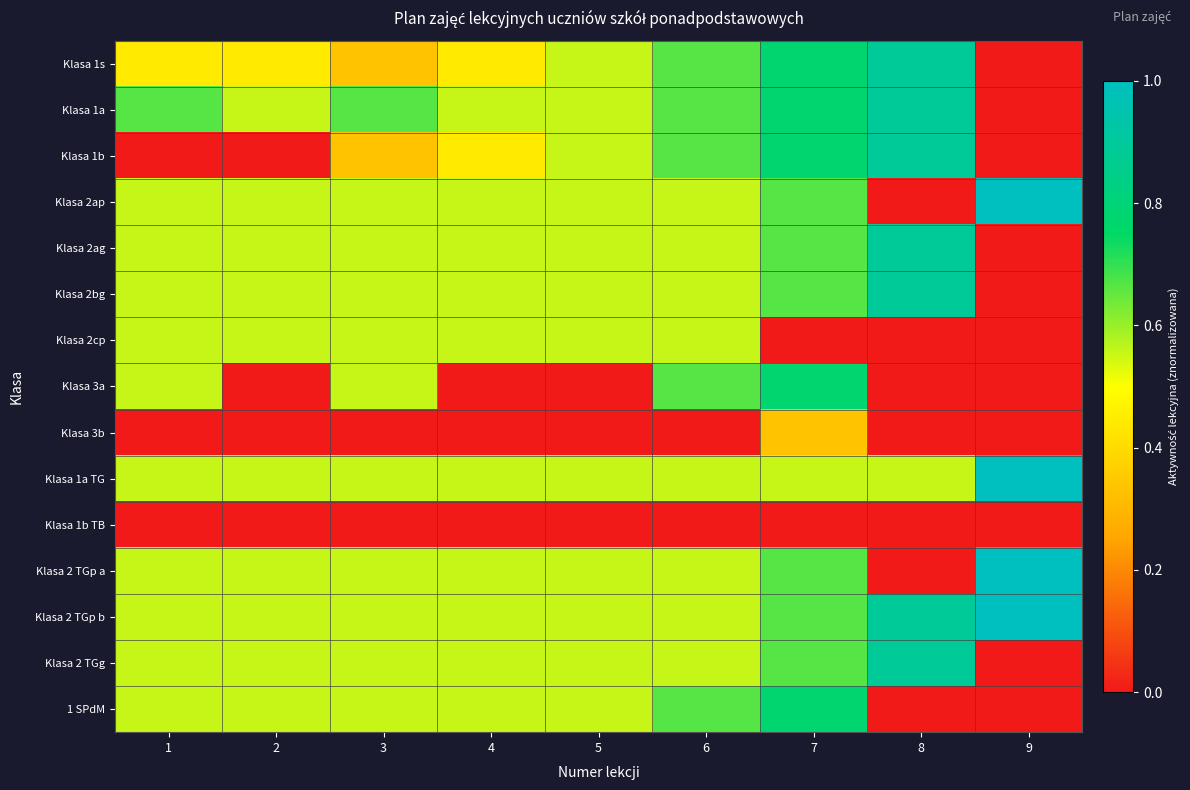

Reading left to right, what are all the values shown in this chart?

Klasa 1s: 1=0.4	2=0.4	3=0.3	4=0.4	5=0.6	6=0.7	7=0.8	8=0.9	9=0.0
Klasa 1a: 1=0.7	2=0.6	3=0.7	4=0.6	5=0.6	6=0.7	7=0.8	8=0.9	9=0.0
Klasa 1b: 1=0.0	2=0.0	3=0.3	4=0.4	5=0.6	6=0.7	7=0.8	8=0.9	9=0.0
Klasa 2ap: 1=0.6	2=0.6	3=0.6	4=0.6	5=0.6	6=0.6	7=0.7	8=0.0	9=1.0
Klasa 2ag: 1=0.6	2=0.6	3=0.6	4=0.6	5=0.6	6=0.6	7=0.7	8=0.9	9=0.0
Klasa 2bg: 1=0.6	2=0.6	3=0.6	4=0.6	5=0.6	6=0.6	7=0.7	8=0.9	9=0.0
Klasa 2cp: 1=0.6	2=0.6	3=0.6	4=0.6	5=0.6	6=0.6	7=0.0	8=0.0	9=0.0
Klasa 3a: 1=0.6	2=0.0	3=0.6	4=0.0	5=0.0	6=0.7	7=0.8	8=0.0	9=0.0
Klasa 3b: 1=0.0	2=0.0	3=0.0	4=0.0	5=0.0	6=0.0	7=0.3	8=0.0	9=0.0
Klasa 1a TG: 1=0.6	2=0.6	3=0.6	4=0.6	5=0.6	6=0.6	7=0.6	8=0.6	9=1.0
Klasa 1b TB: 1=0.0	2=0.0	3=0.0	4=0.0	5=0.0	6=0.0	7=0.0	8=0.0	9=0.0
Klasa 2 TGp a: 1=0.6	2=0.6	3=0.6	4=0.6	5=0.6	6=0.6	7=0.7	8=0.0	9=1.0
Klasa 2 TGp b: 1=0.6	2=0.6	3=0.6	4=0.6	5=0.6	6=0.6	7=0.7	8=0.9	9=1.0
Klasa 2 TGg: 1=0.6	2=0.6	3=0.6	4=0.6	5=0.6	6=0.6	7=0.7	8=0.9	9=0.0
1 SPdM: 1=0.6	2=0.6	3=0.6	4=0.6	5=0.6	6=0.7	7=0.8	8=0.0	9=0.0